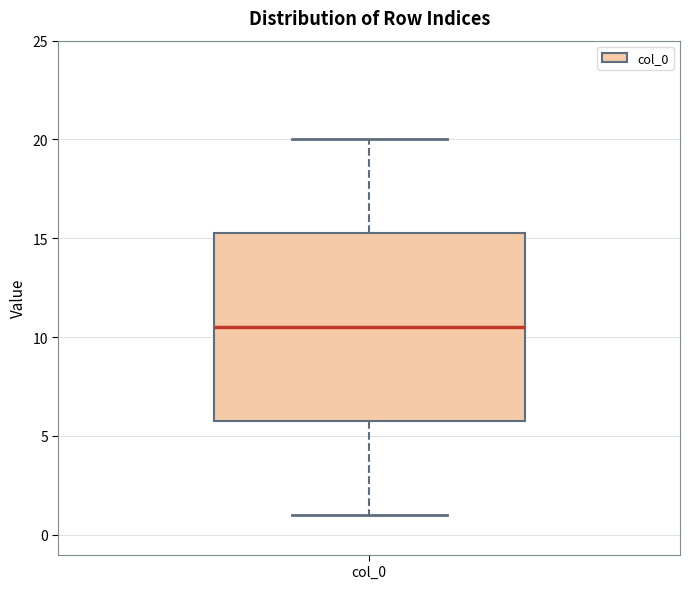

Read this box plot against the y-axis: the position of the median line, the range covered by the box, and the ends of both whiskers. The values are not printed on the chart, so give them approximately, as read against the axis.

median 10.5, box 6.0 to 15.5, whiskers 1.0 to 20.0